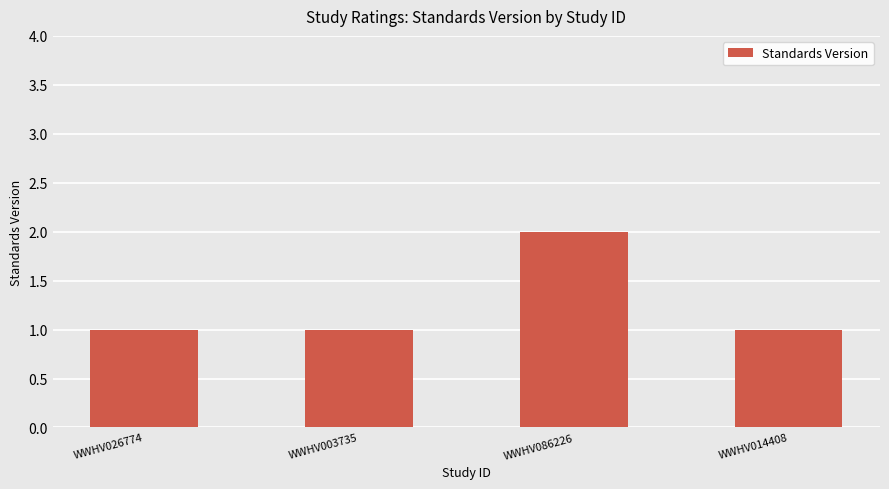

Which has a higher value, WWHV003735 or WWHV086226?

WWHV086226